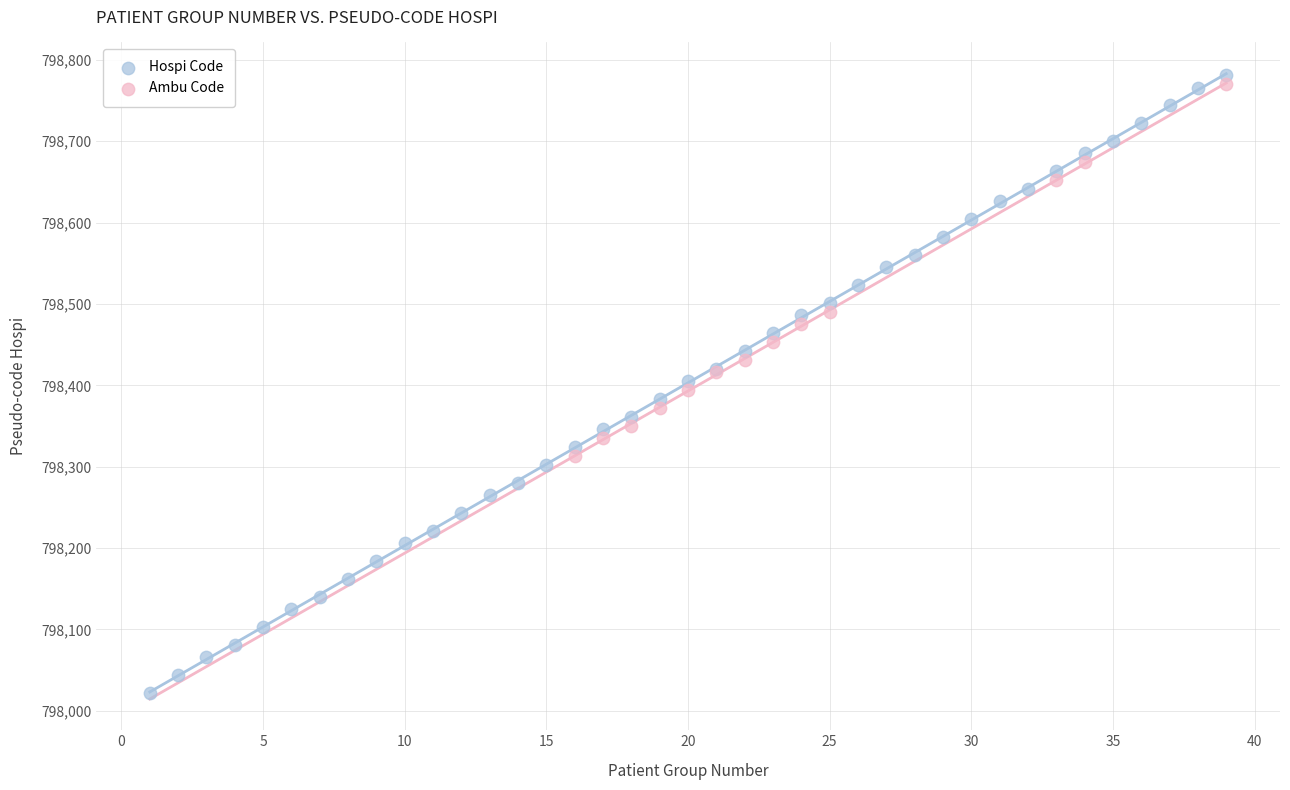

Which series contains the lowest Y value?

Hospi Code